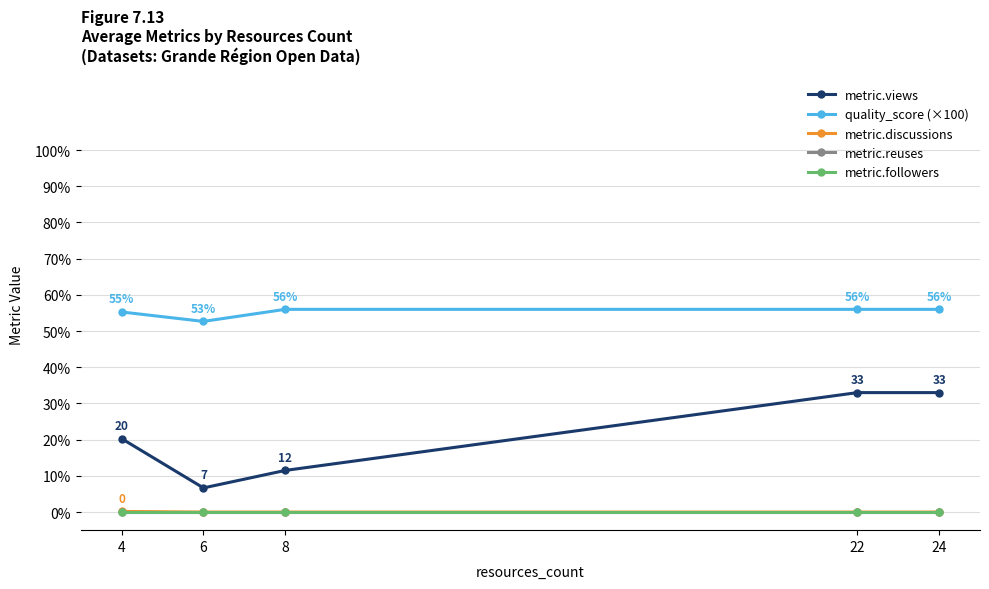

The value of quality_score (×100) at 22 is 56.0. True or false?

True